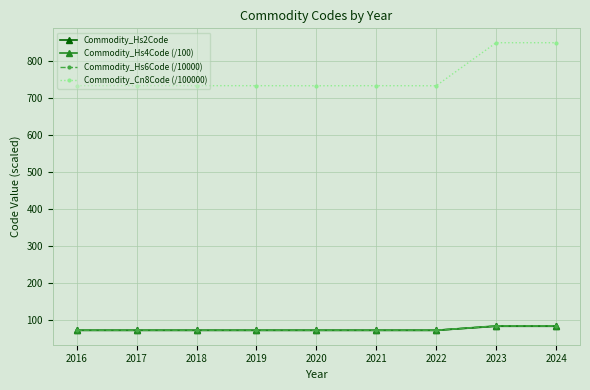

Which series has the widest spread of values?

Commodity_Cn8Code (/100000)